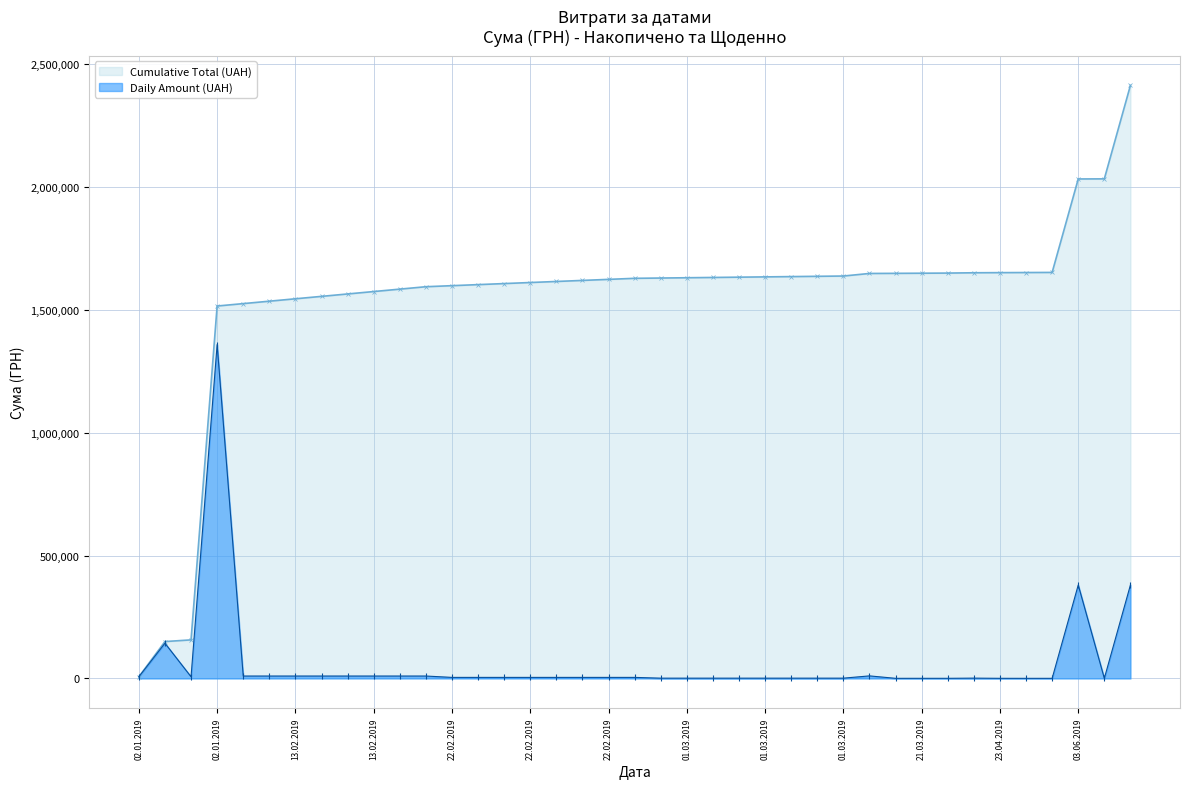

True or false: Cumulative Total (UAH) has more than 1 interior local peaks.

False